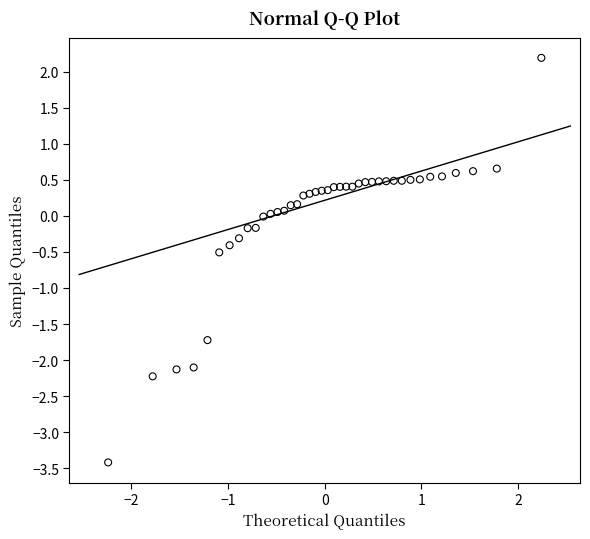

What is the range of X values (max minus min)?

4.5